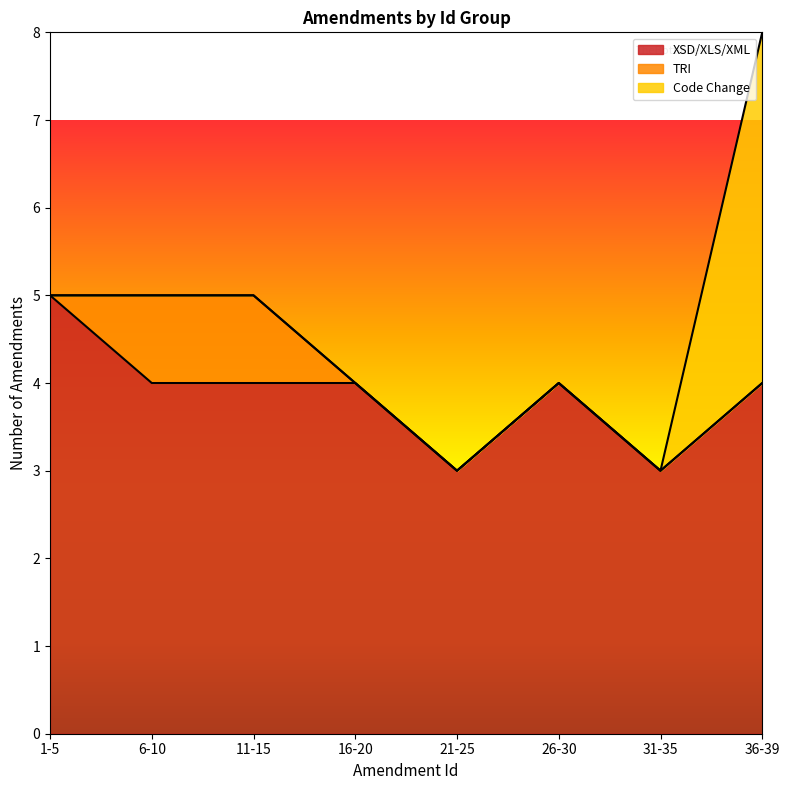

What is the highest value of the XSD/XLS/XML series?

5